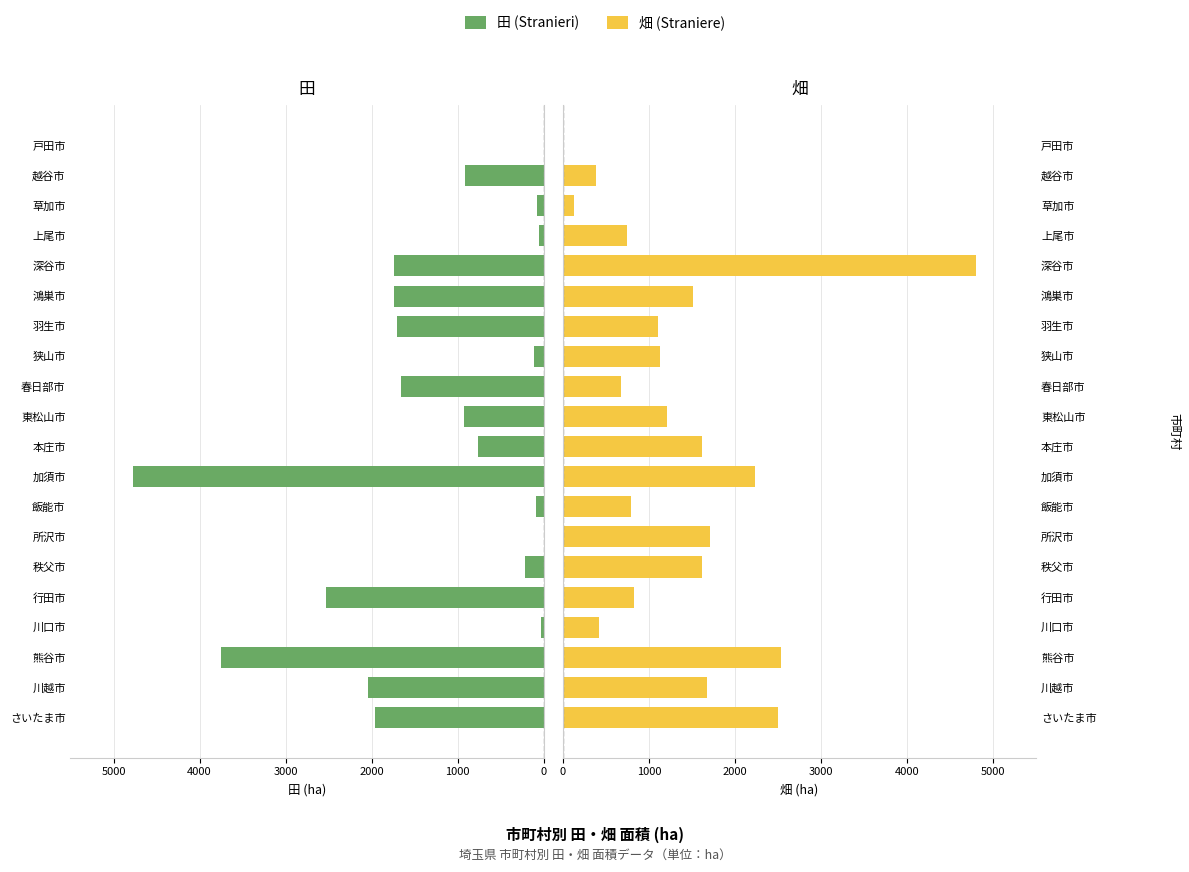

Which series has the largest total across all categories?

畑 (Straniere)